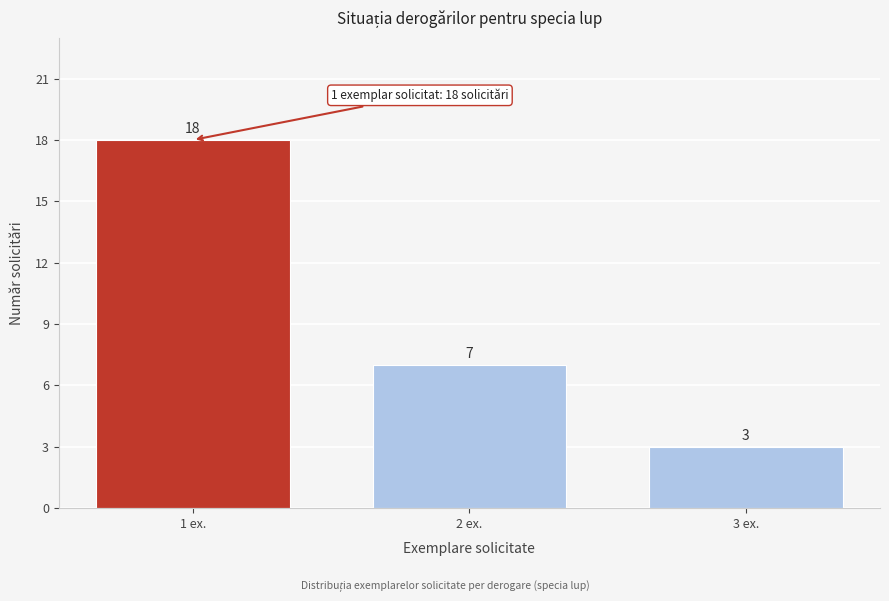

Reading right to left, transcribe all the data shown in this chart.

3	7	18